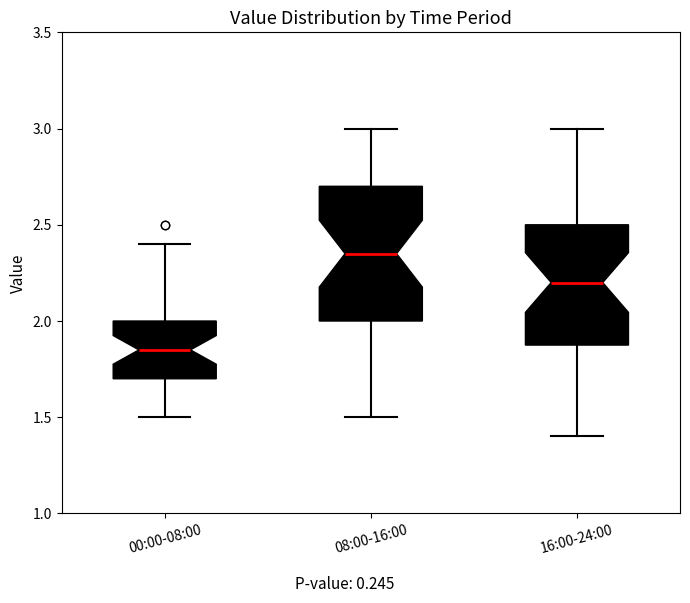

Reading left to right, read every box against the y-axis: the position of its median line, the range the box covers, and the ends of its whiskers. The values are not printed on the chart, so give them approximately, as read against the axis.

00:00-08:00: median 1.85, box 1.70 to 2.00, whiskers 1.50 to 2.40
08:00-16:00: median 2.35, box 2.00 to 2.70, whiskers 1.50 to 3.00
16:00-24:00: median 2.20, box 1.90 to 2.50, whiskers 1.40 to 3.00